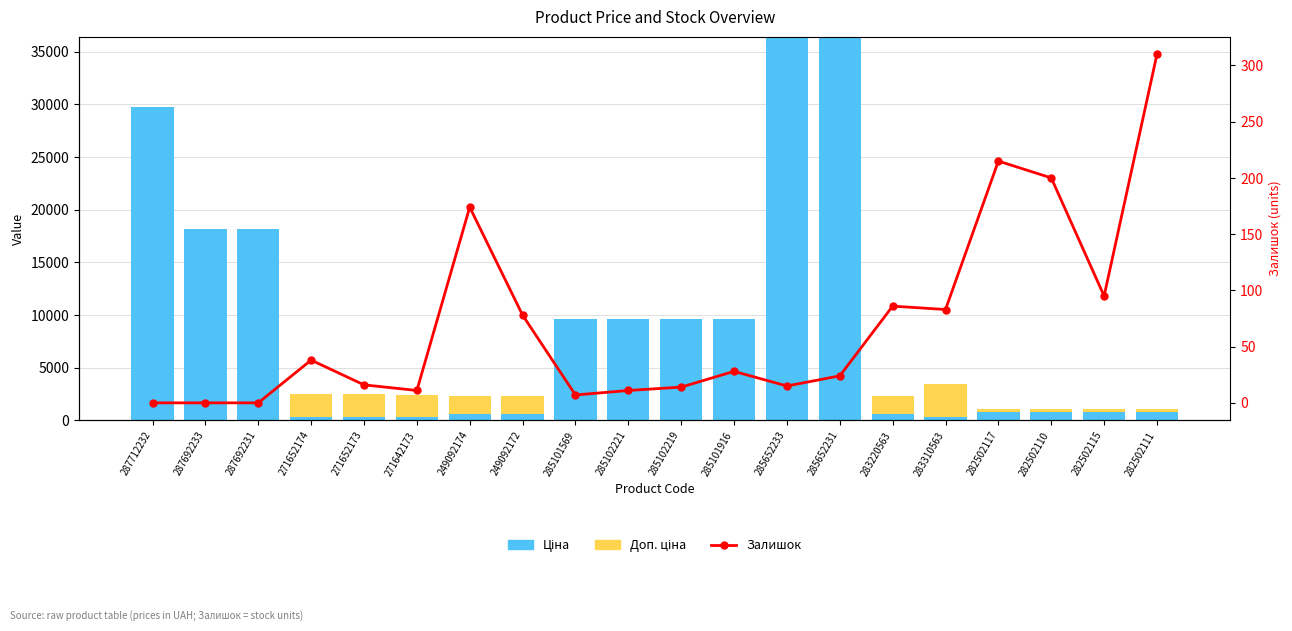

How many values in the Ціна series are below 793?

7